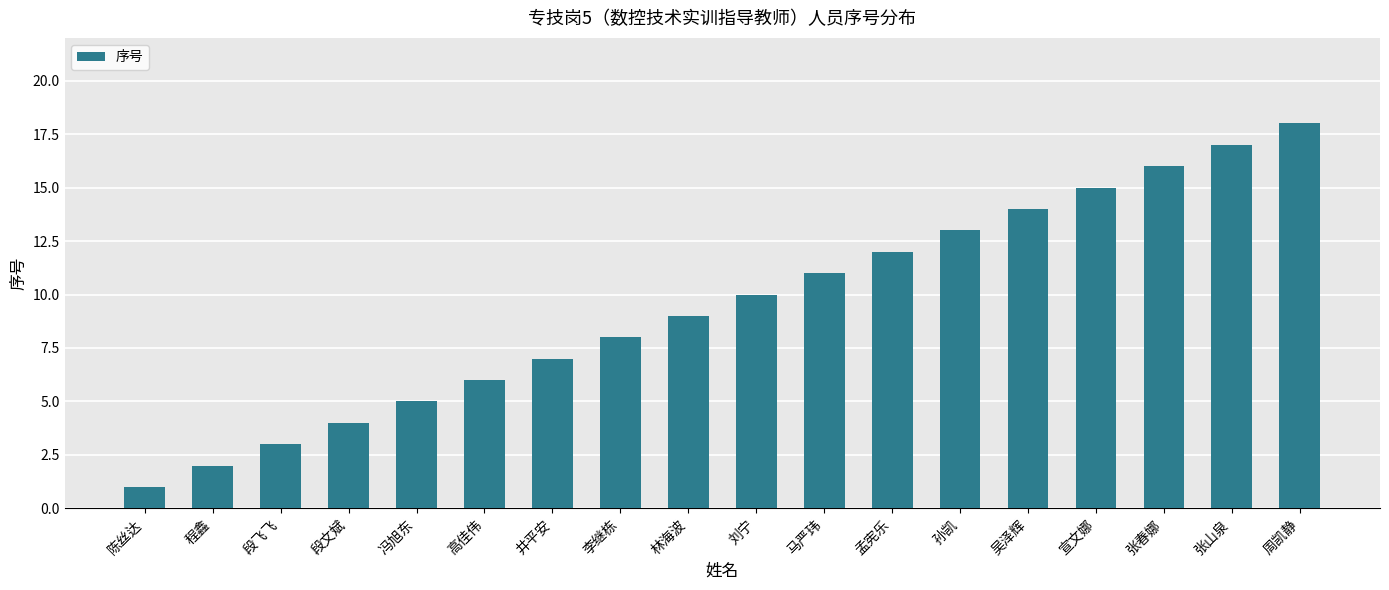

List the labels in order of value, largest first.

周凯静, 张山泉, 张春娜, 宣文娜, 吴泽辉, 孙凯, 孟宪乐, 马严玮, 刘宁, 林海波, 李继栋, 井平安, 高佳伟, 冯旭东, 段文斌, 段飞飞, 程鑫, 陈丝达